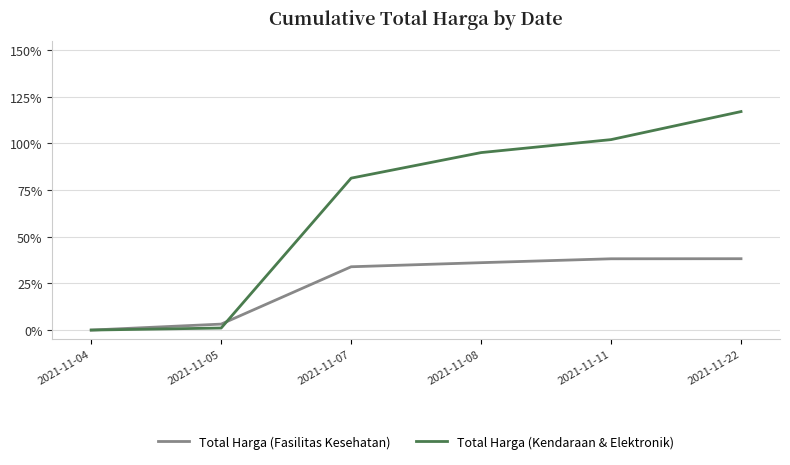

The Total Harga (Kendaraan & Elektronik) series shows 1.0 at 2021-11-08. True or false?

True